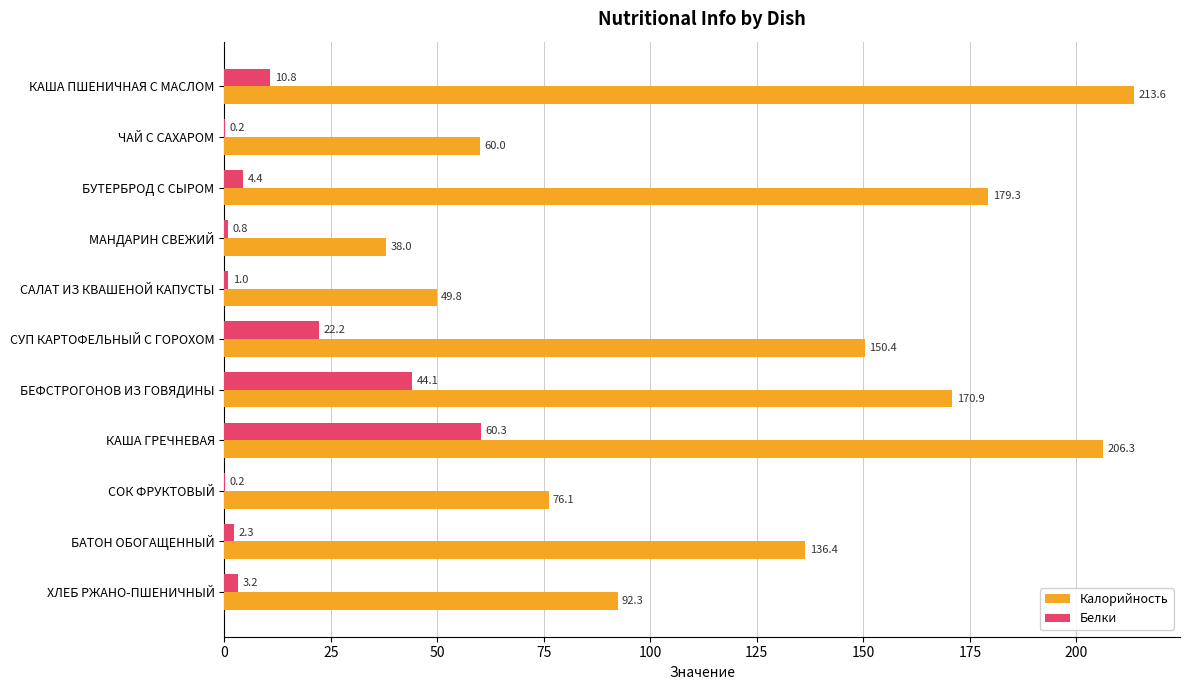

Which series has the largest range (max minus min)?

Калорийность